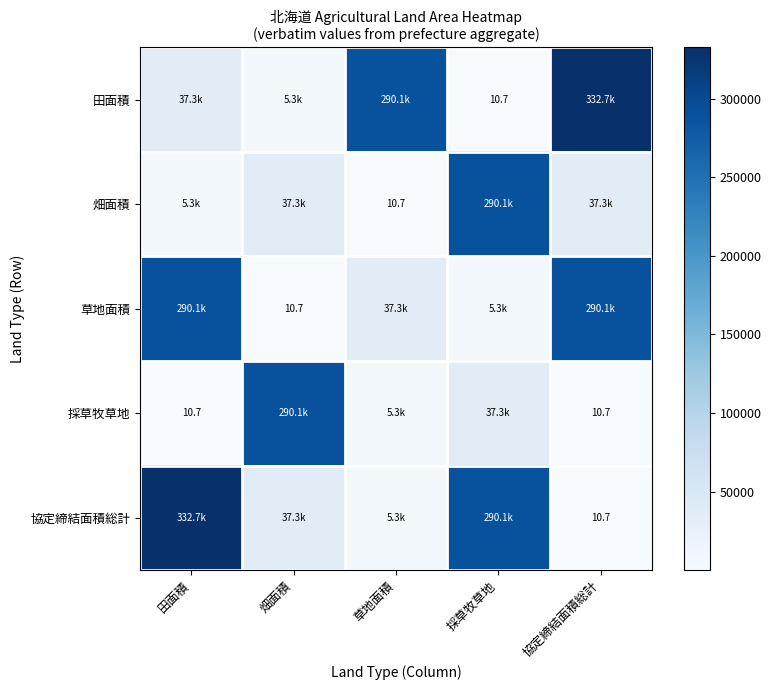

What is the maximum value for 草地面積?

290109.6